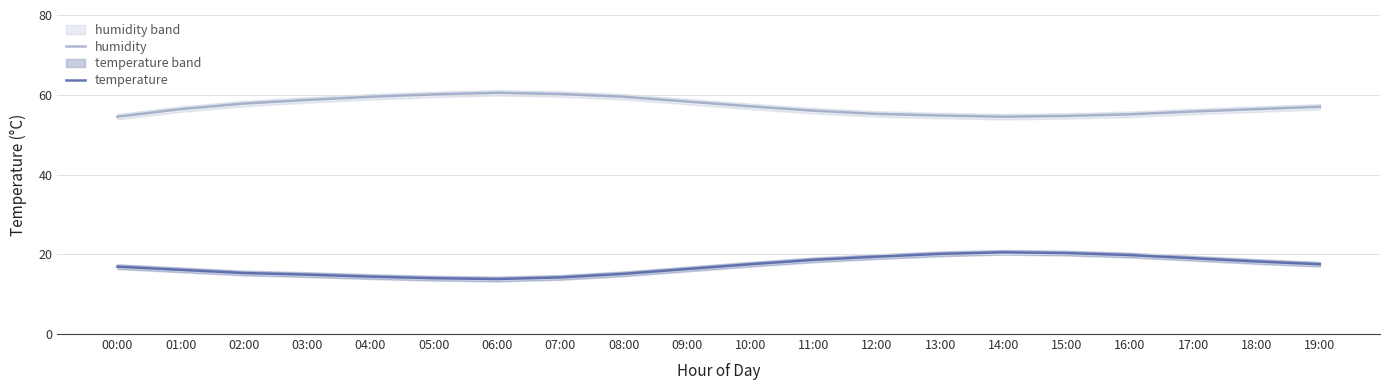

What is the difference between the humidity values at 04:00 and 01:00?

3.1